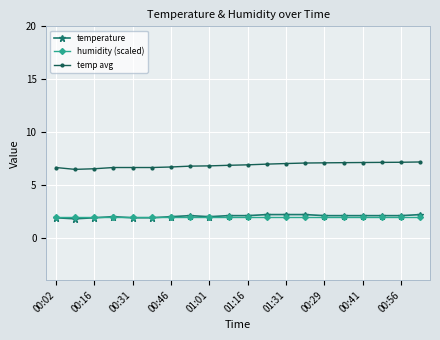

What is the value of the temperature point at the 13th from the left?

2.2